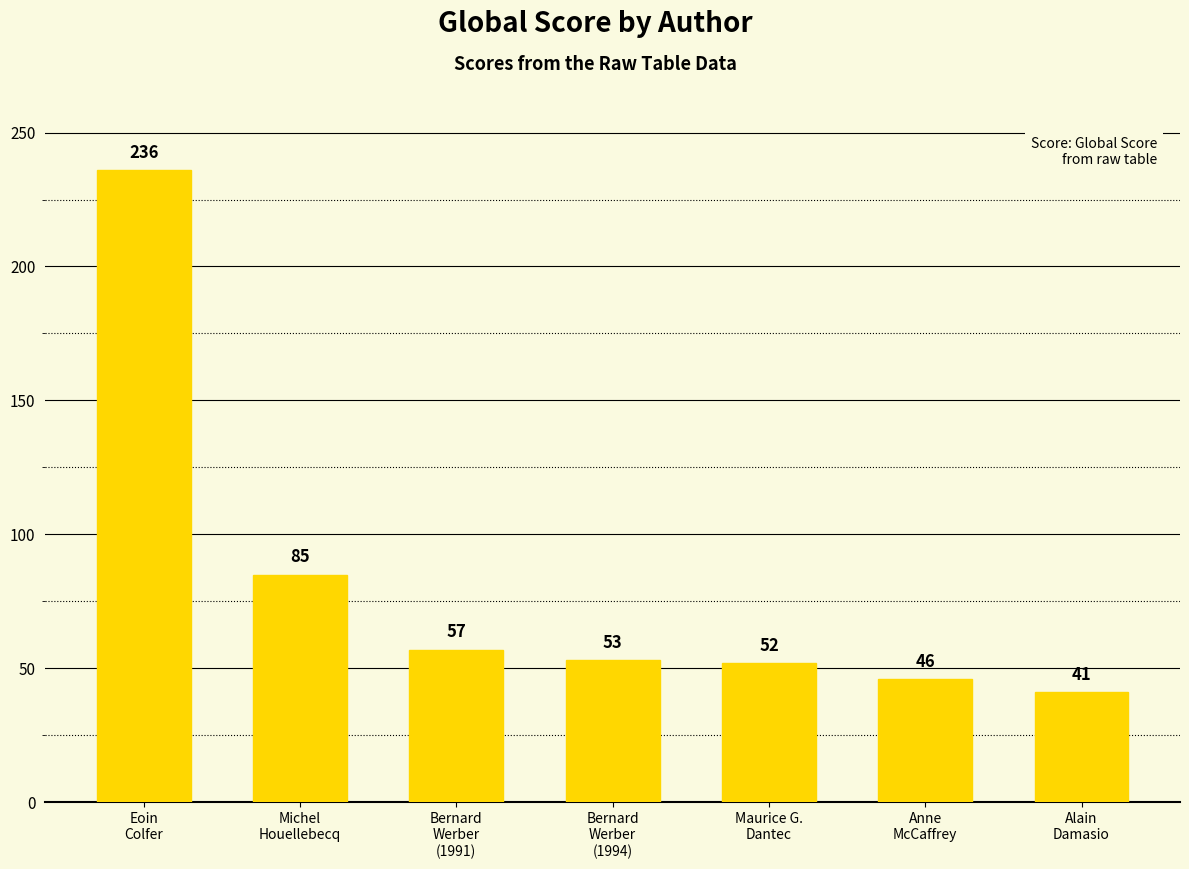

List the labels in order of value, largest first.

Eoin
Colfer, Michel
Houellebecq, Bernard
Werber
(1991), Bernard
Werber
(1994), Maurice G.
Dantec, Anne
McCaffrey, Alain
Damasio